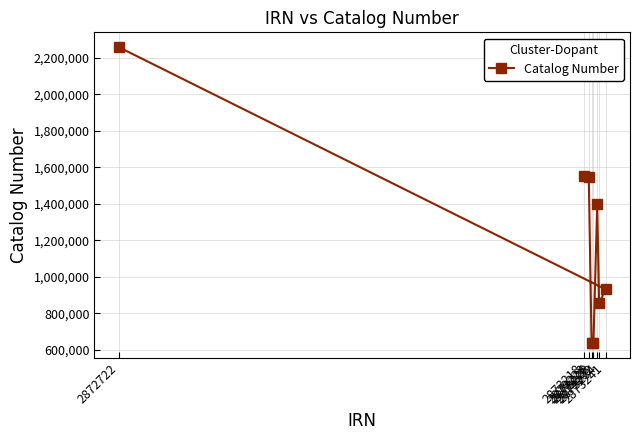

The value at 2873241 is 473551. True or false?

False